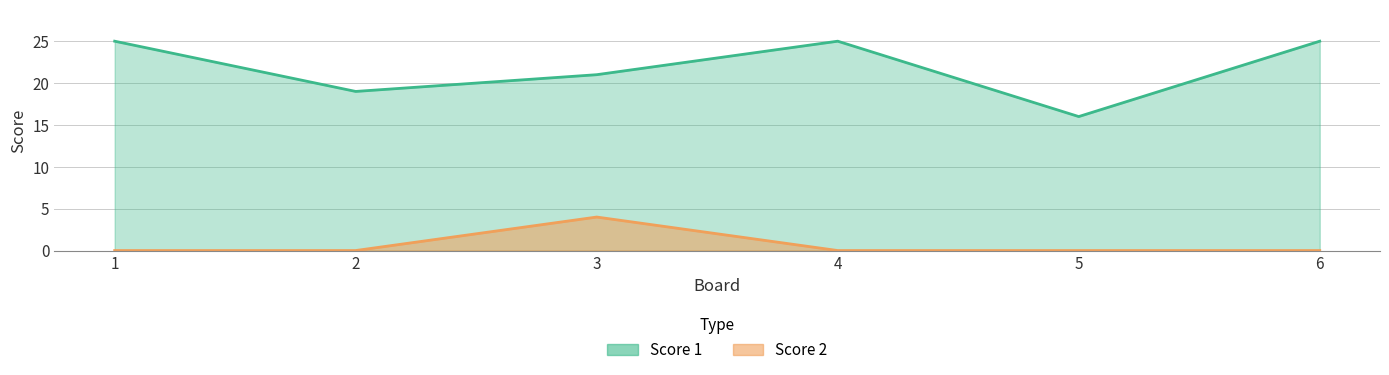

How many Score 1 values are between 19 and 25?

5